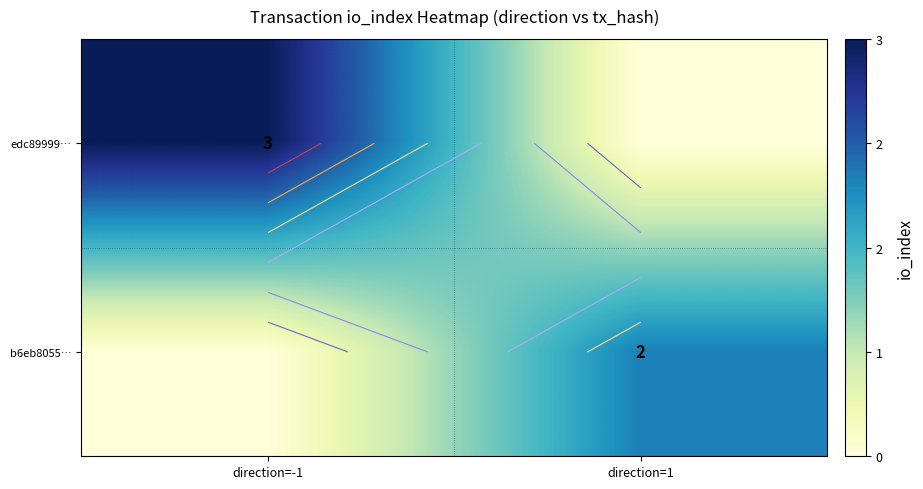

Rank the series by their average value, from highest to lowest.

edc89999…, b6eb8055…